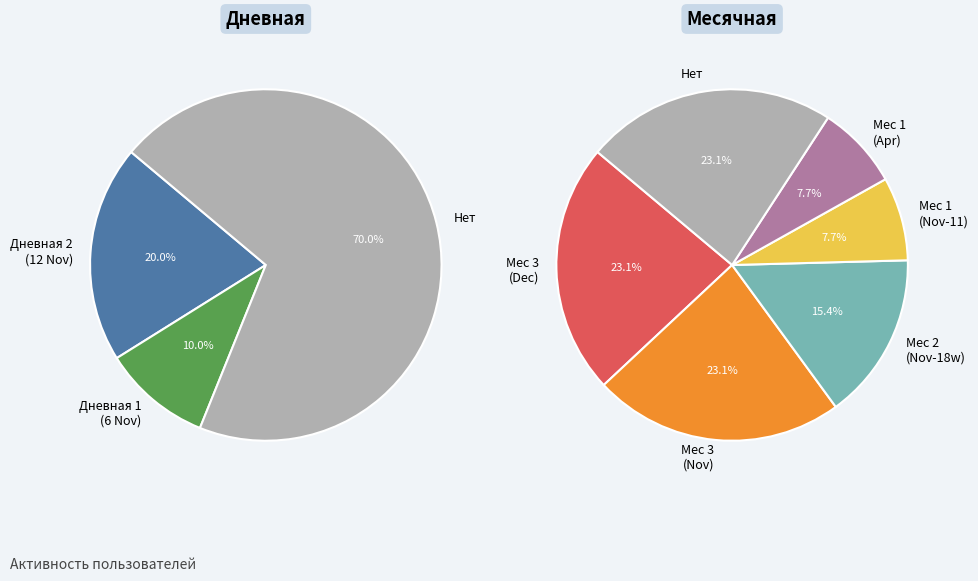

Do 2022-12-05 and 2022-11-18 together represent more than half of the pie?

No